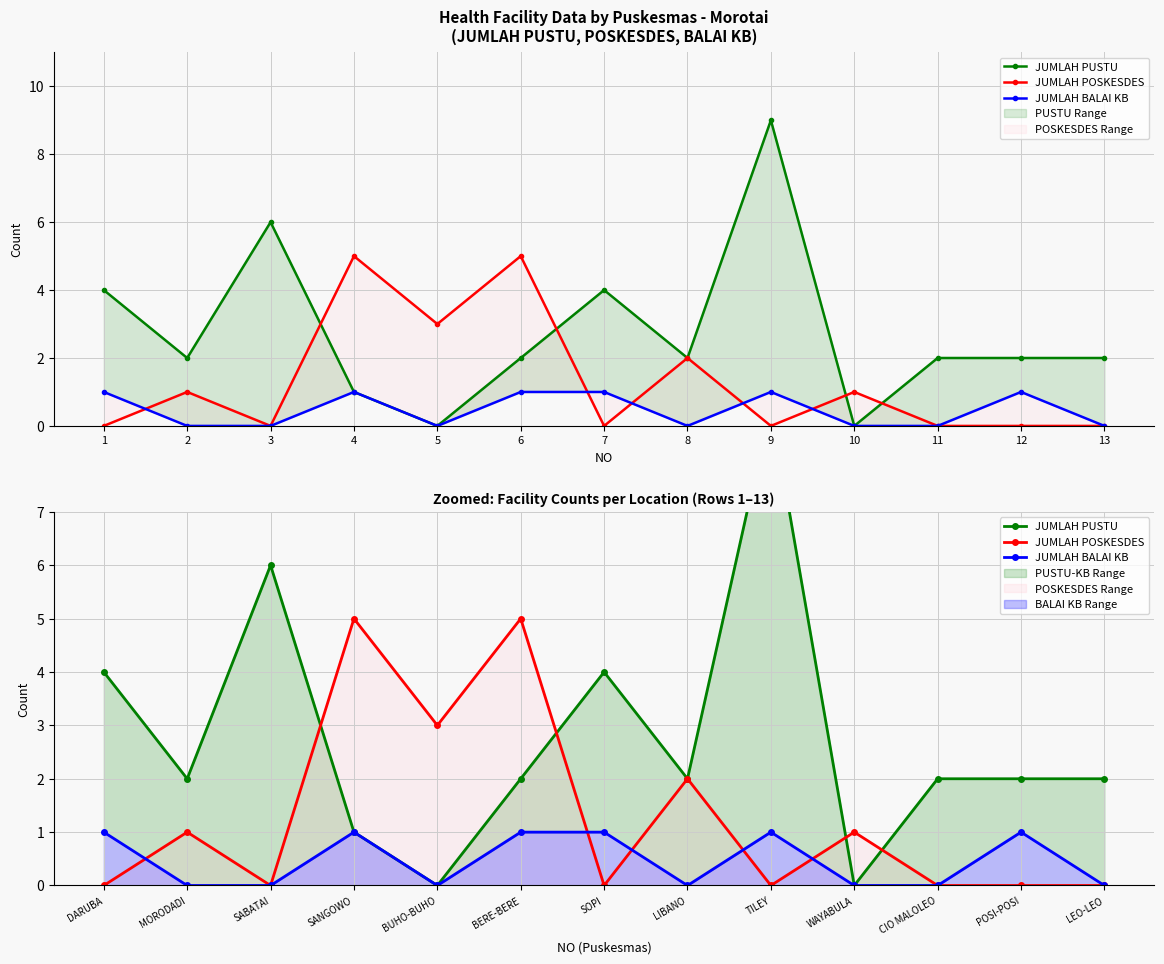

At which category does JUMLAH PUSTU reach its first local peak?

SABATAI